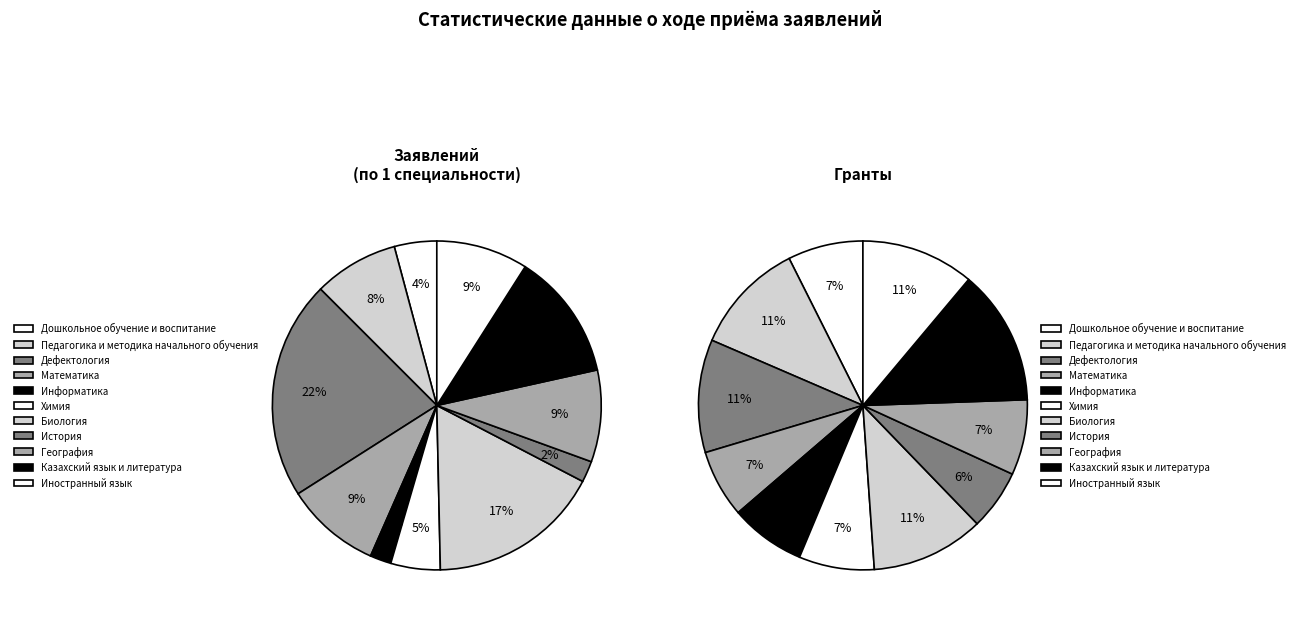

Rank the categories by value from lowest to highest.

Информатика, История, Дошкольное обучение и воспитание, Химия, Педагогика и методика начального обучения, География, Иностранный язык, Математика, Казахский язык и литература, Биология, Дефектология